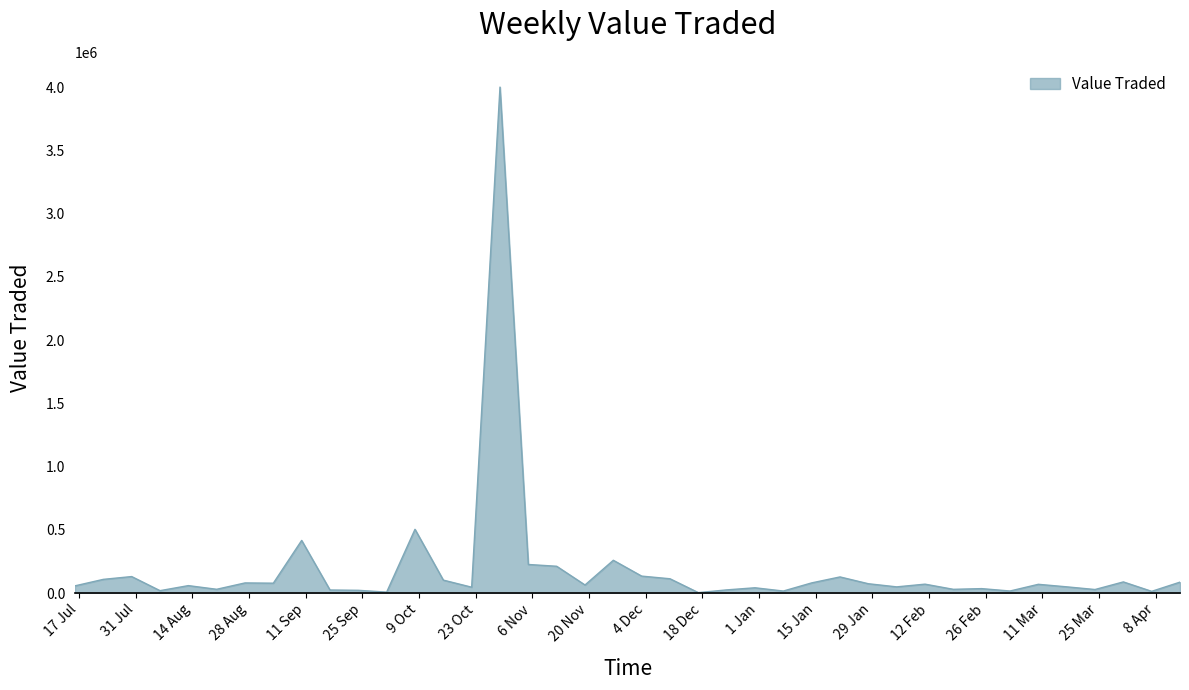

What is the difference between the maximum and minimum values?

3998964